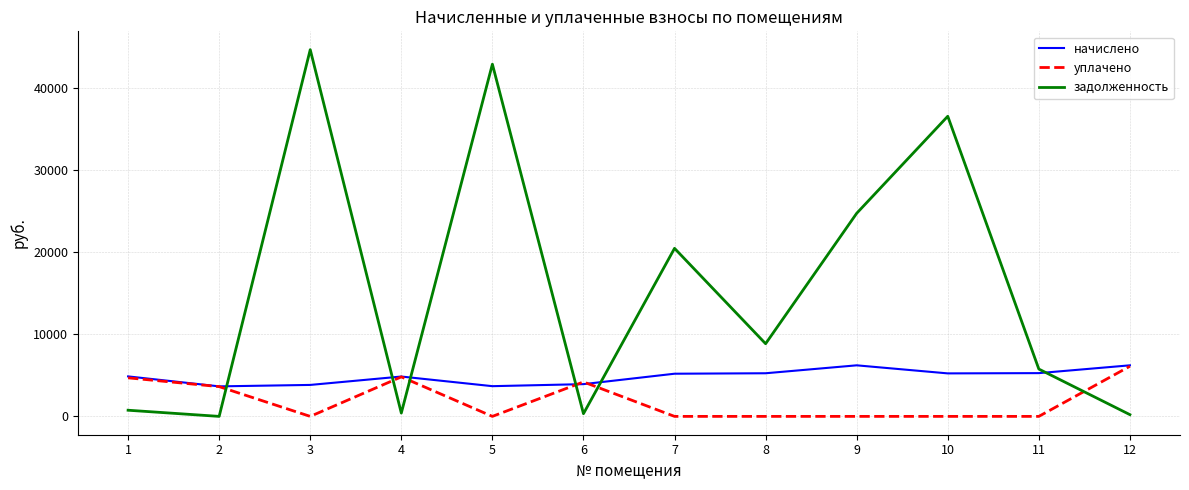

How many values in the начислено series exceed 5202?

6